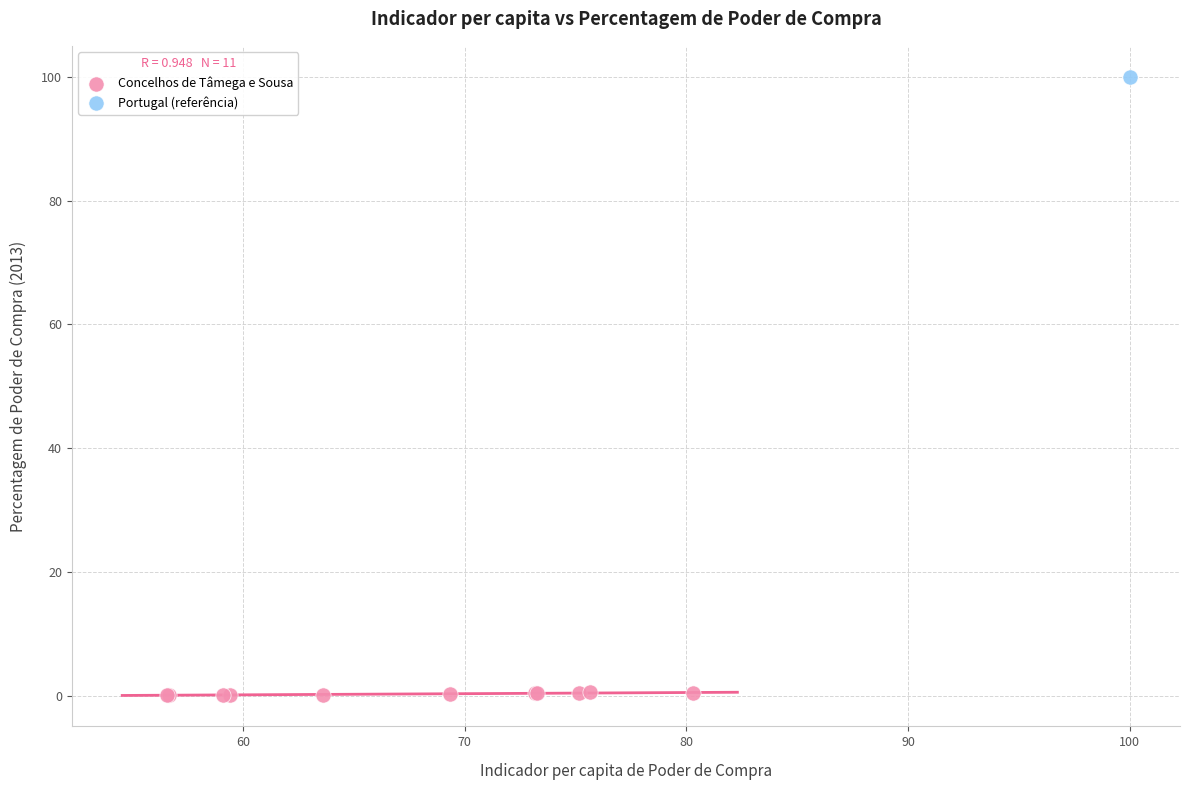

What are all the series names shown in the legend?

Concelhos de Tâmega e Sousa, Portugal (referência)